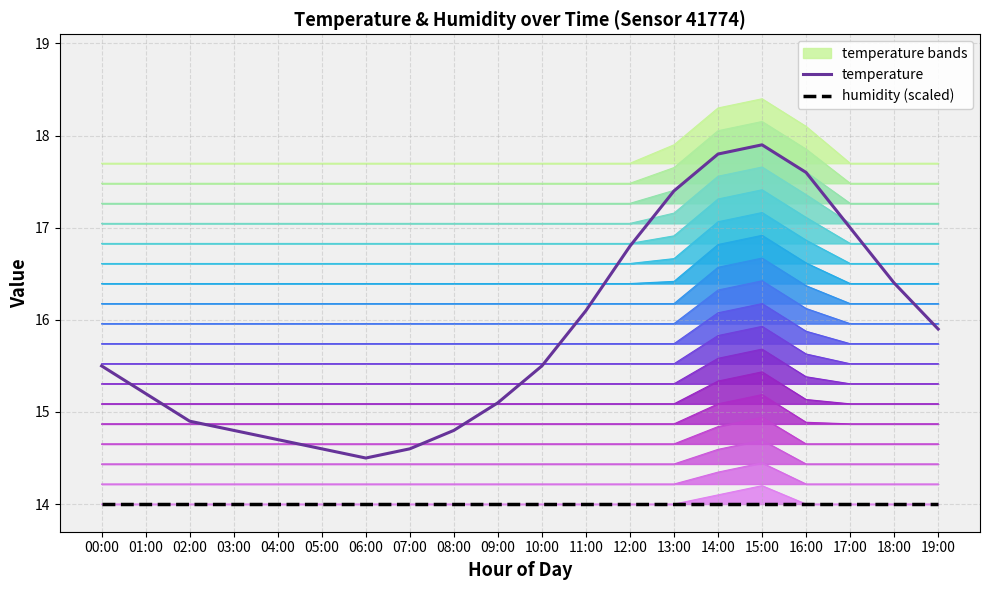

Rank the series at 05:00 from highest to lowest value.

temperature, humidity (scaled)